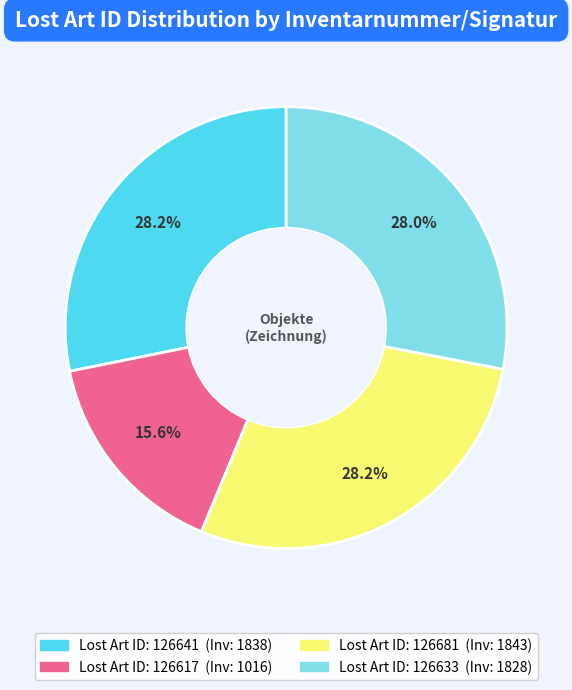

Is there a majority slice in this chart?

No